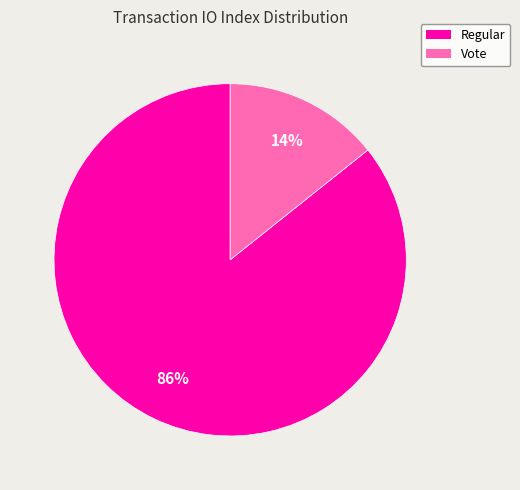

What is the largest slice in the pie chart?

Regular